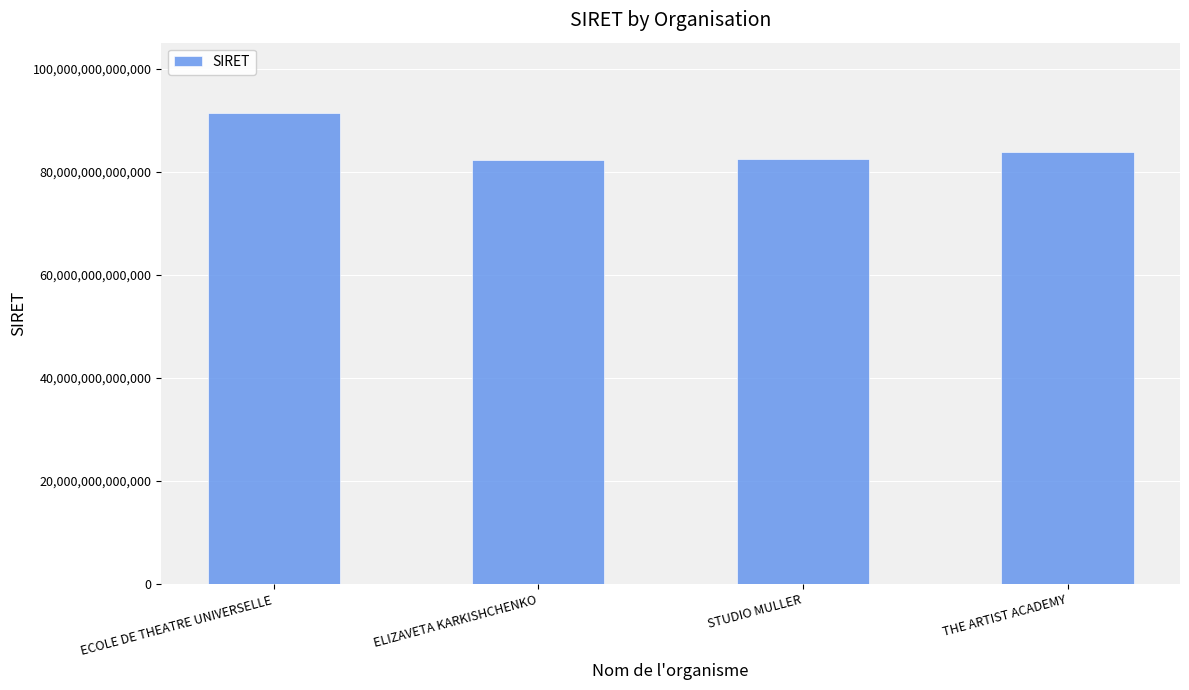

True or false: the data shows 22734225278584 at THE ARTIST ACADEMY.

False